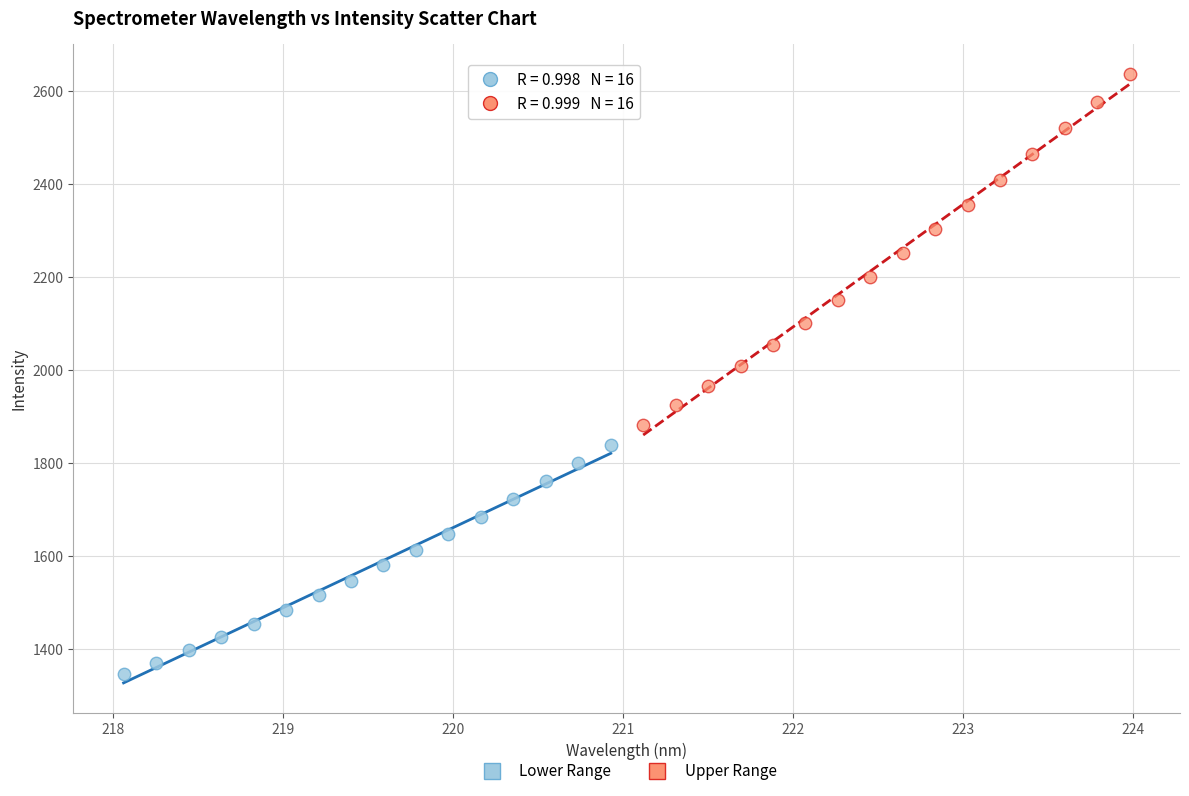

Which series contains the lowest Y value?

Lower Range